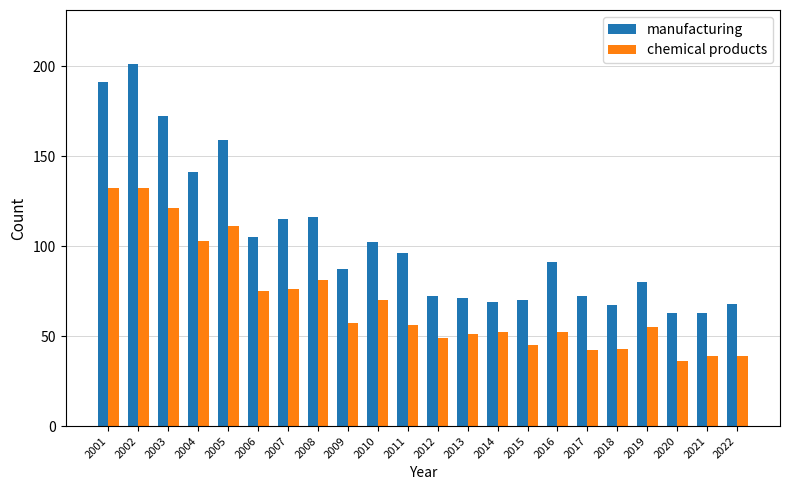

How many bars are there in each group?

2